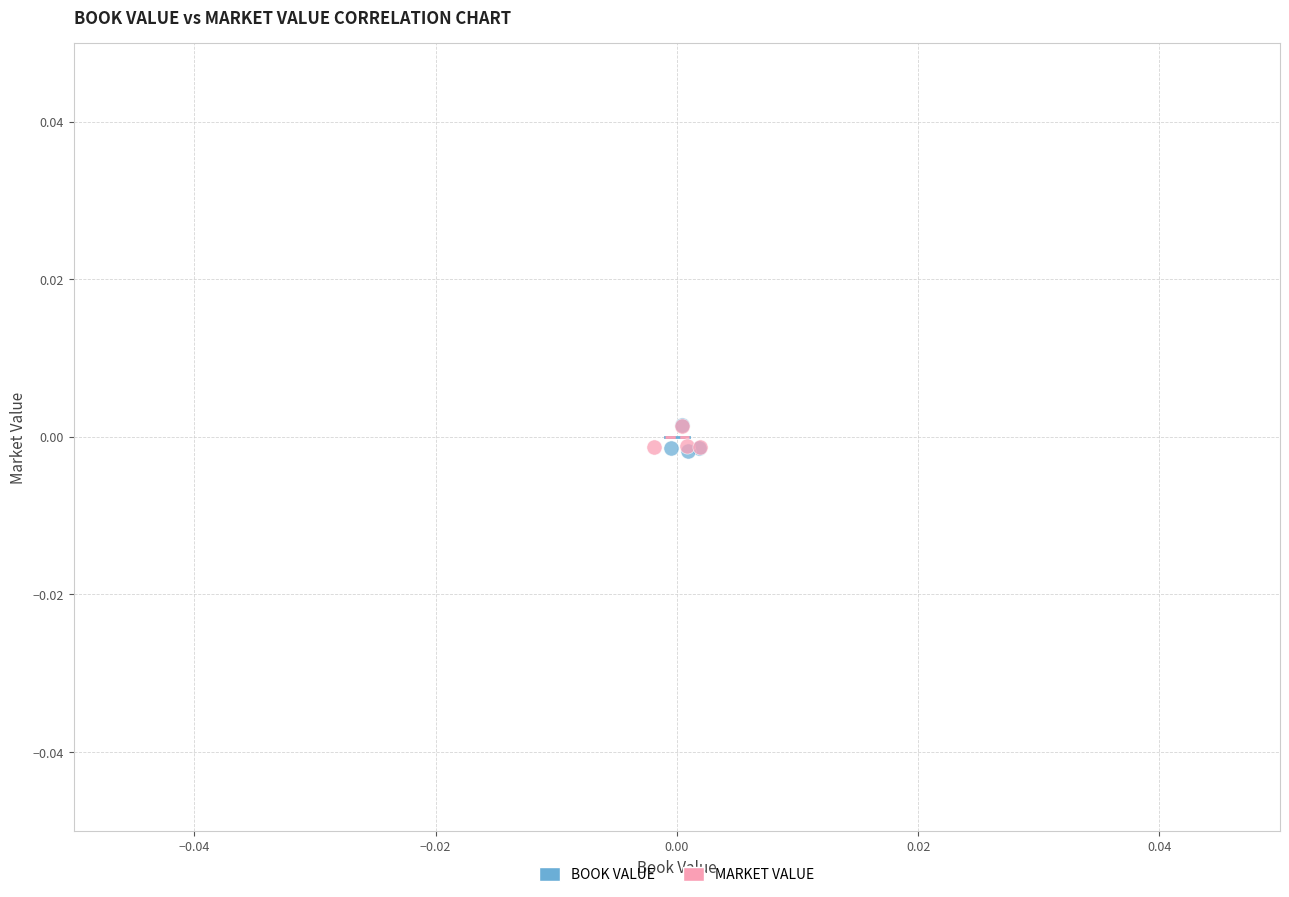

What are all the series names shown in the legend?

BOOK VALUE, MARKET VALUE